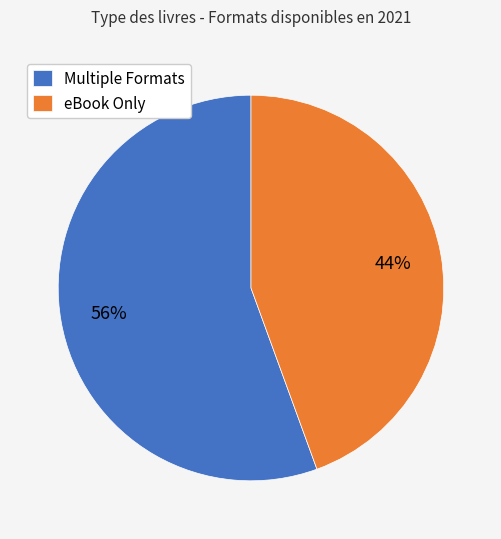

How many slices are in this pie chart?

2